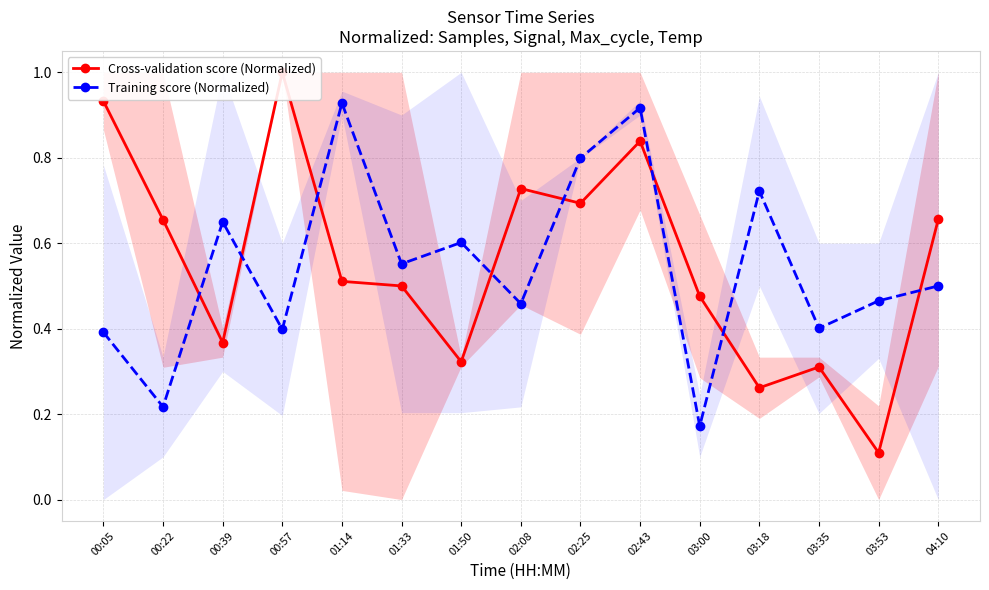

Rank the categories by Training score (Normalized) value from highest to lowest.

01:14, 02:43, 02:25, 03:18, 00:39, 01:50, 01:33, 04:10, 03:53, 02:08, 03:35, 00:57, 00:05, 00:22, 03:00